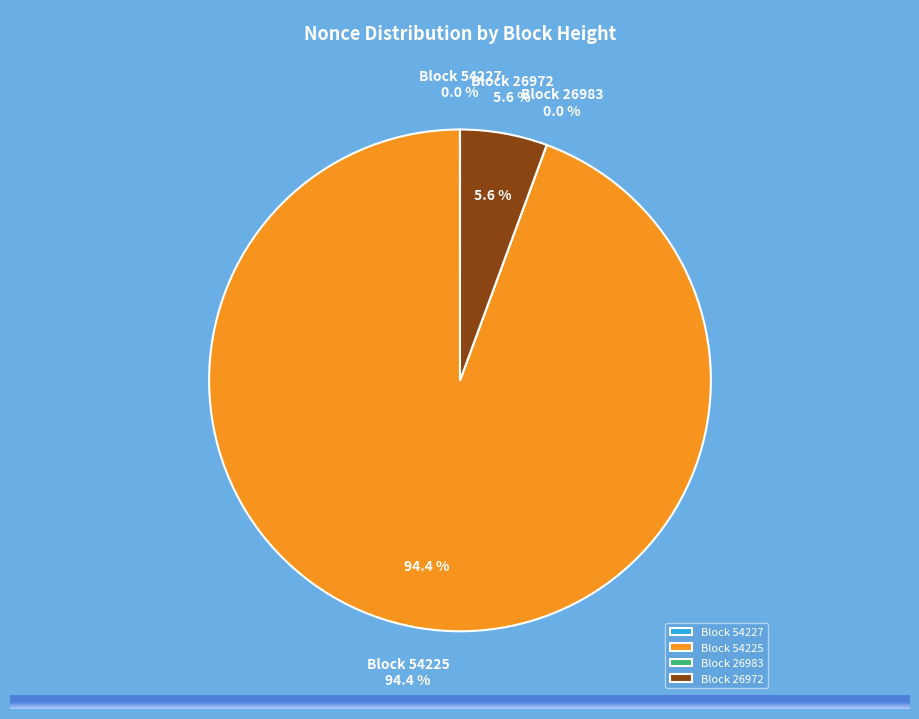

How many segments does this pie chart have?

4